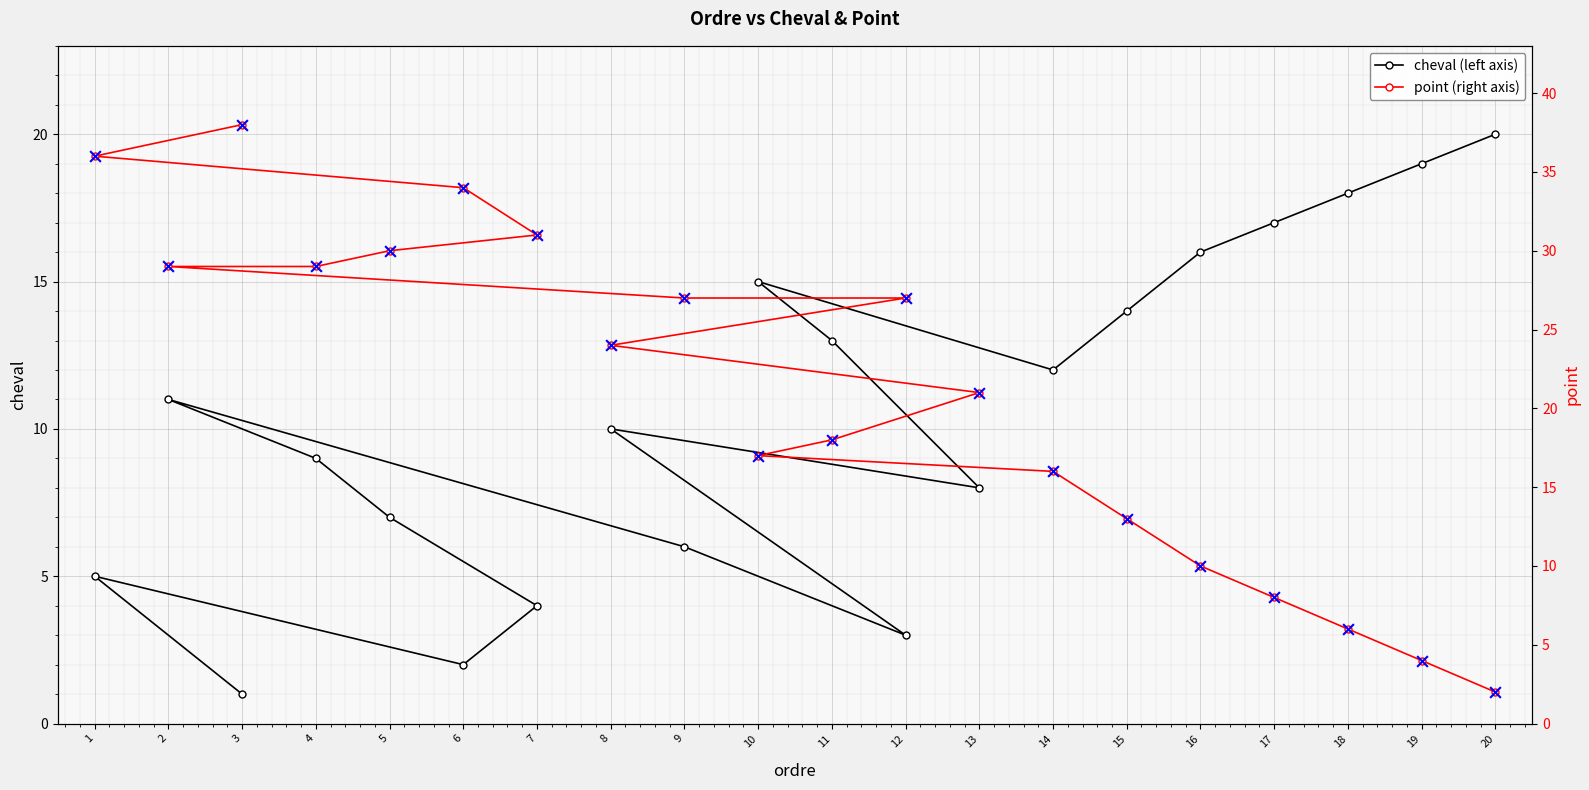

At how many categories does at least one series exceed 2?

20